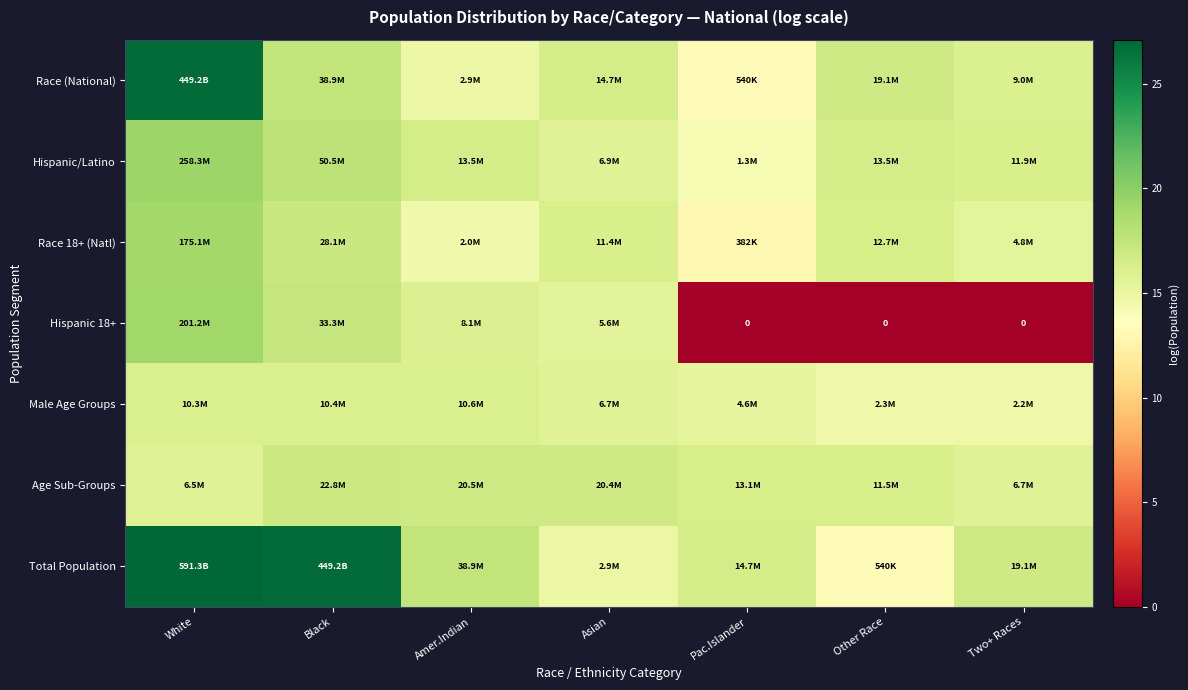

How many data points in Race 18+ (Natl) are less than 16?

3